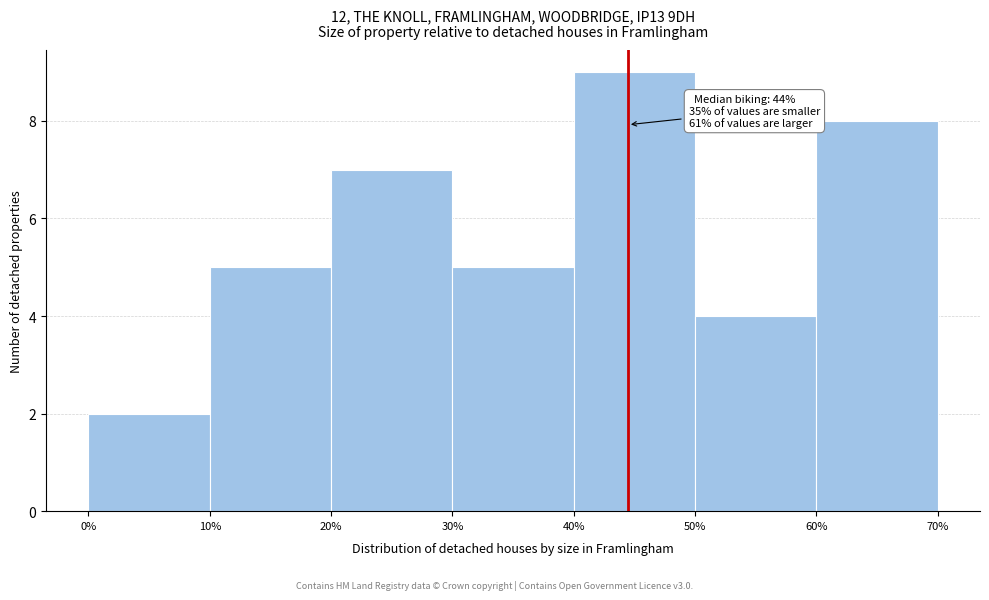

Which range on the x-axis has the tallest bar?

40% to 50%